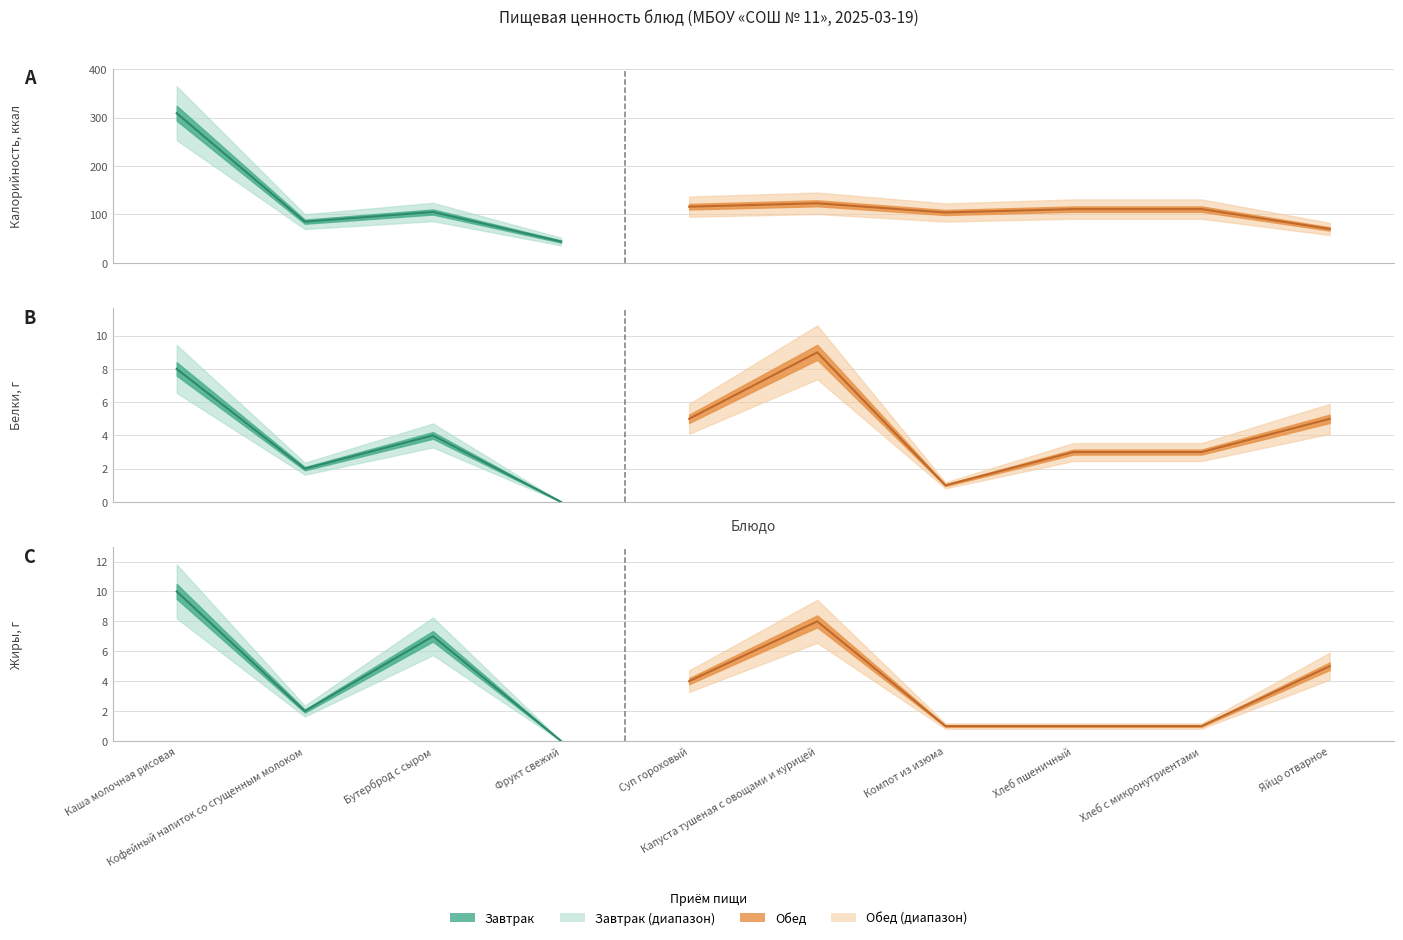

What is the sum of the Белки values at Фрукт свежий and Бутерброд с сыром?

4